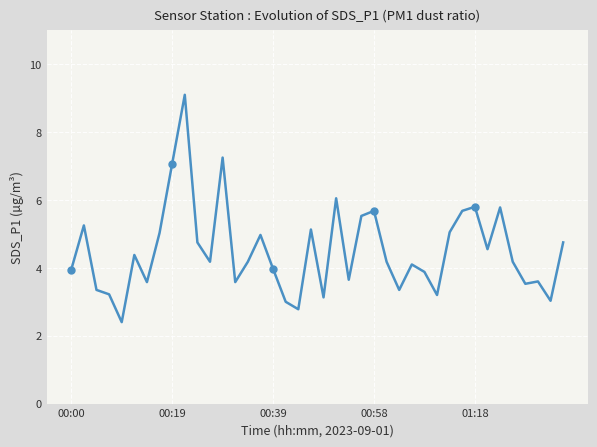

What is the sum of the values at 00:00 and 11?

8.1